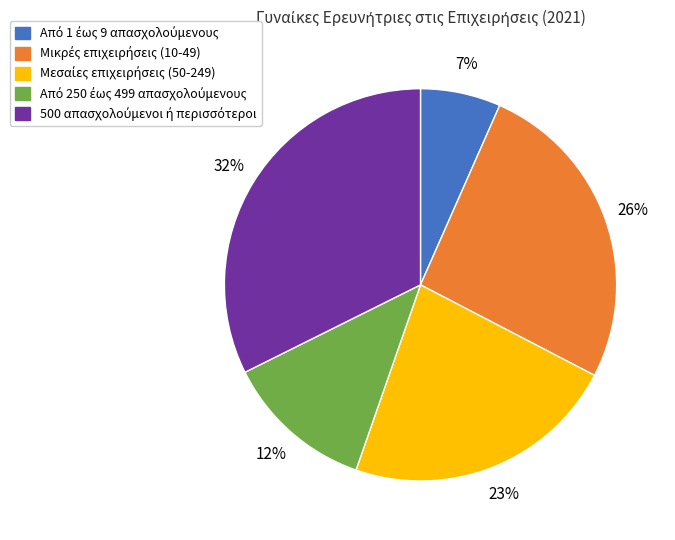

Is there a majority slice in this chart?

No